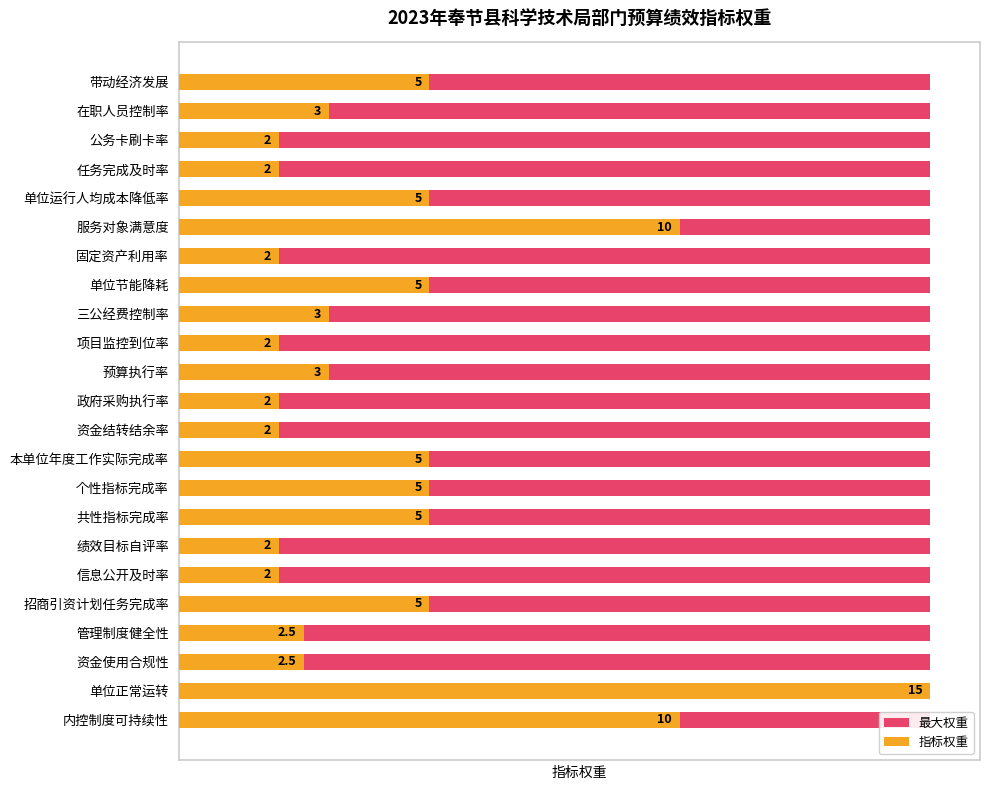

How many bars are there in each group?

2